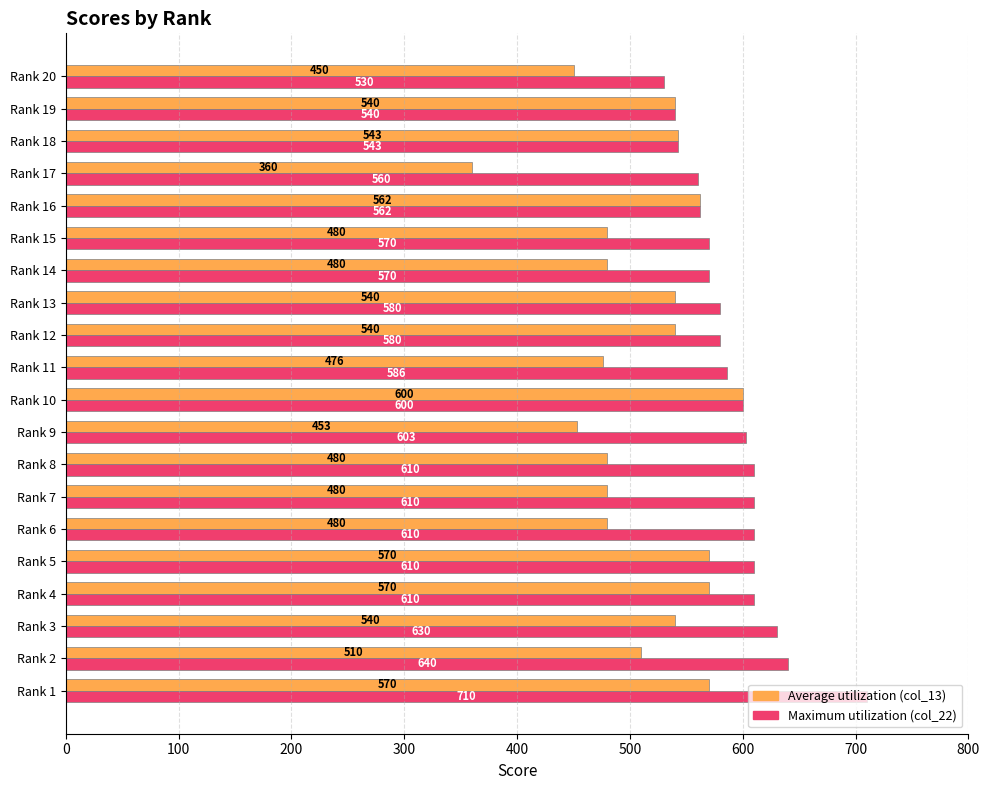

Count the number of data series in this chart.

2